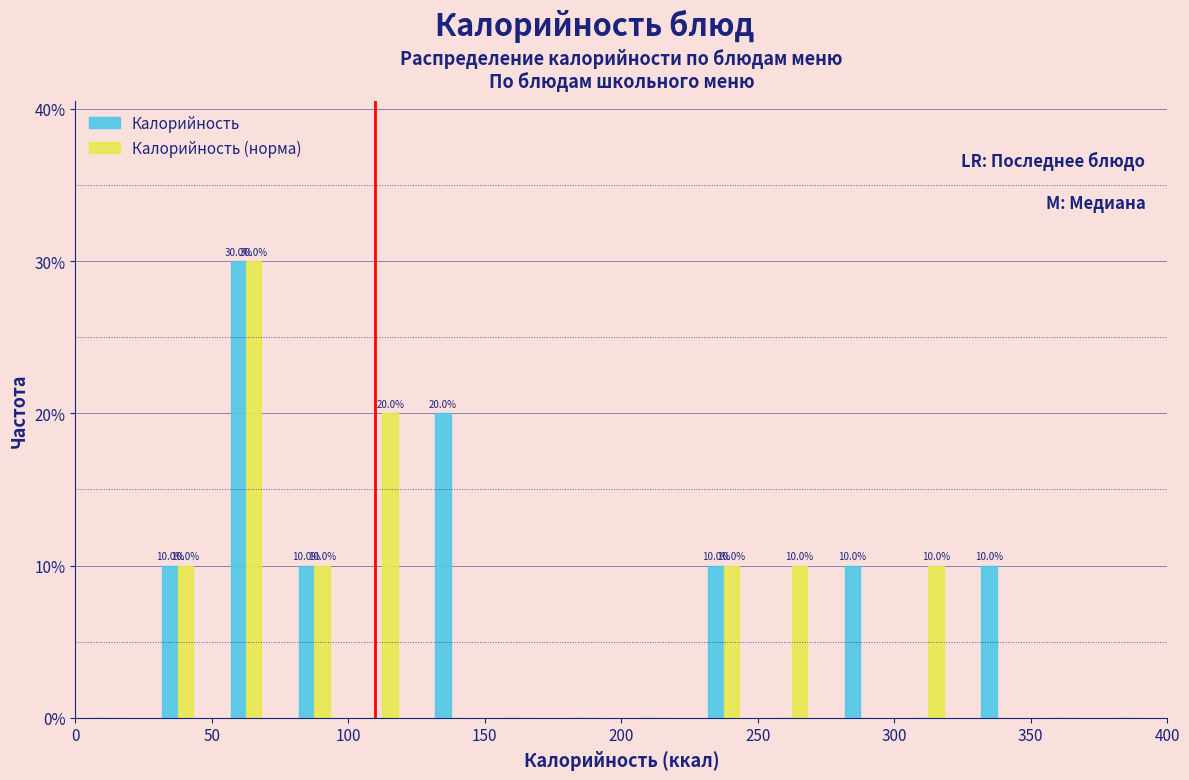

In the Калорийность (норма) series, which range on the x-axis has the tallest bar?

50 to 75